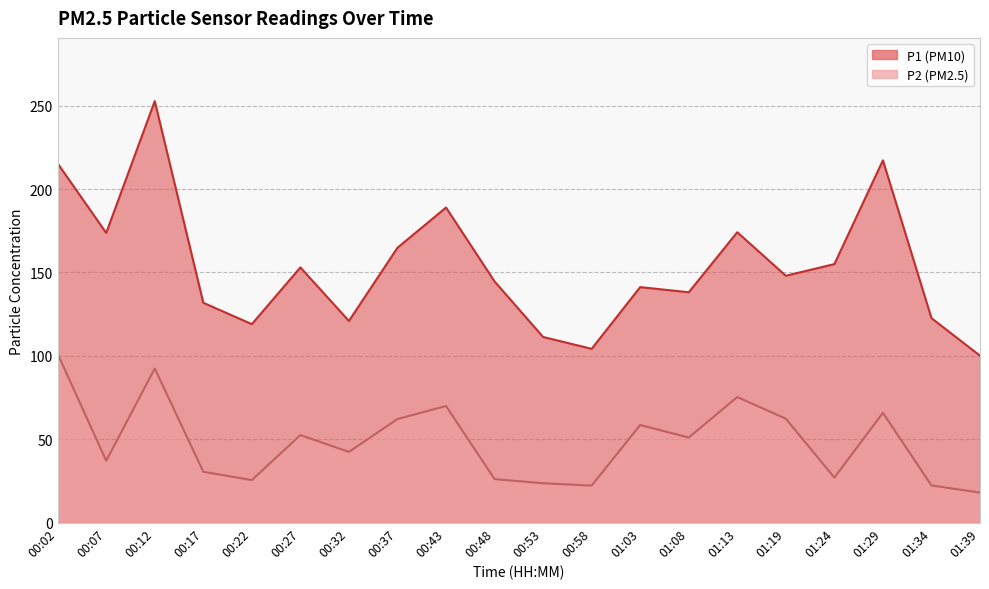

True or false: P1 and P2 cross at least once.

False